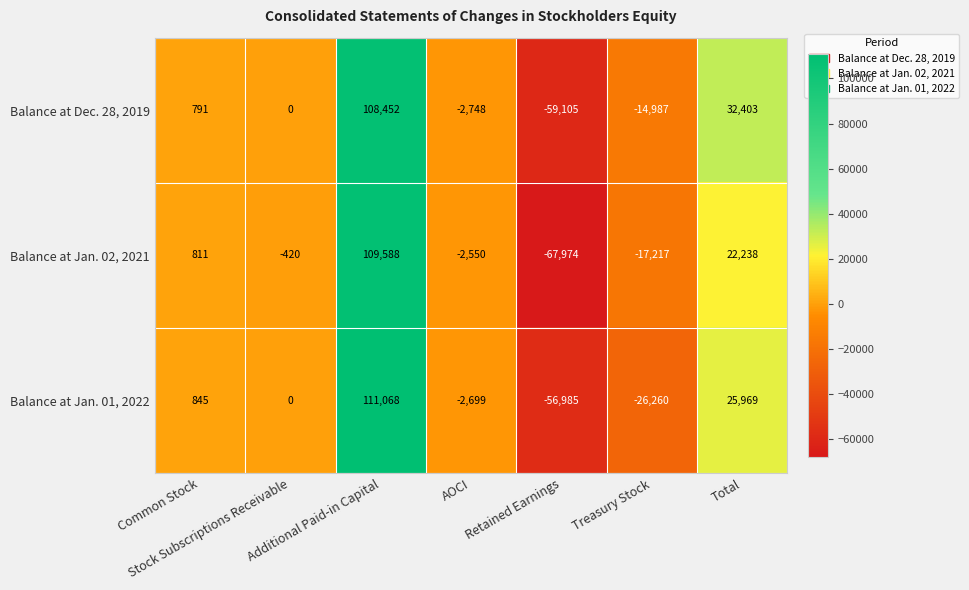

What is the total value across all series at AOCI?

-7997